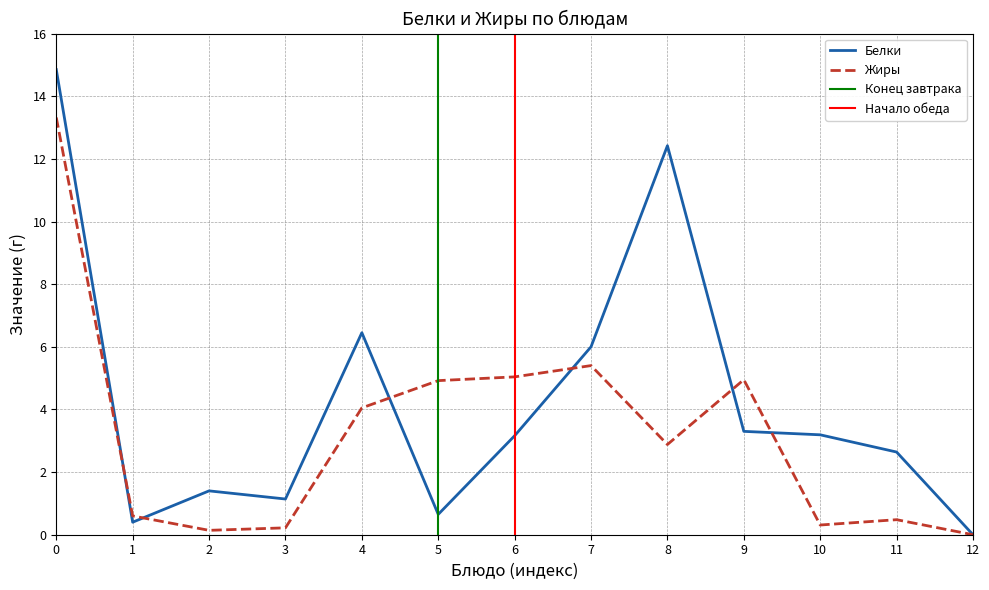

Is it true that Белки equals 6.5 at 4?

True